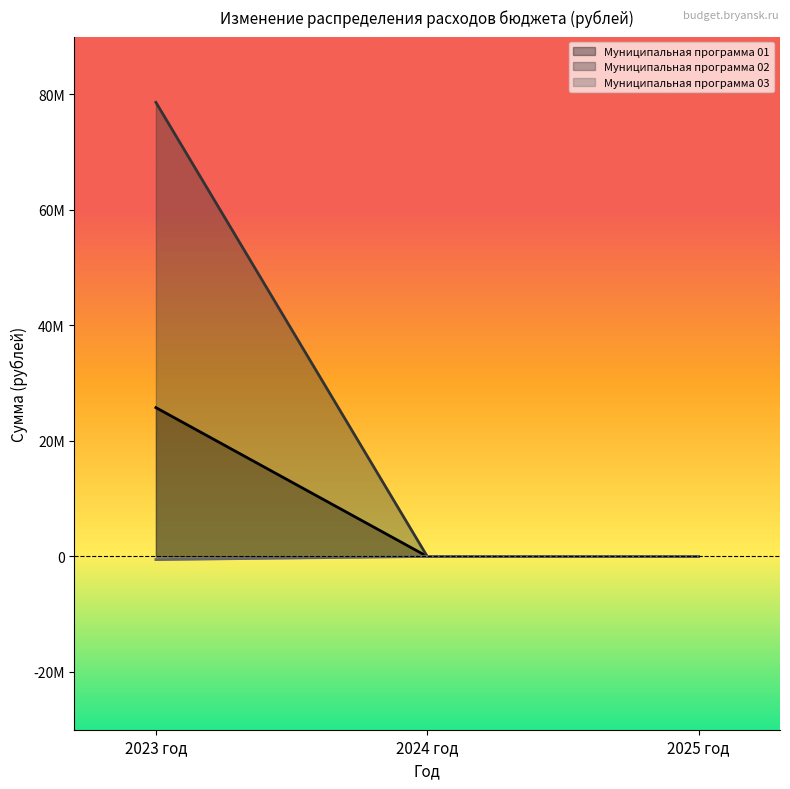

Which category has the lowest value across all series?

2023 год